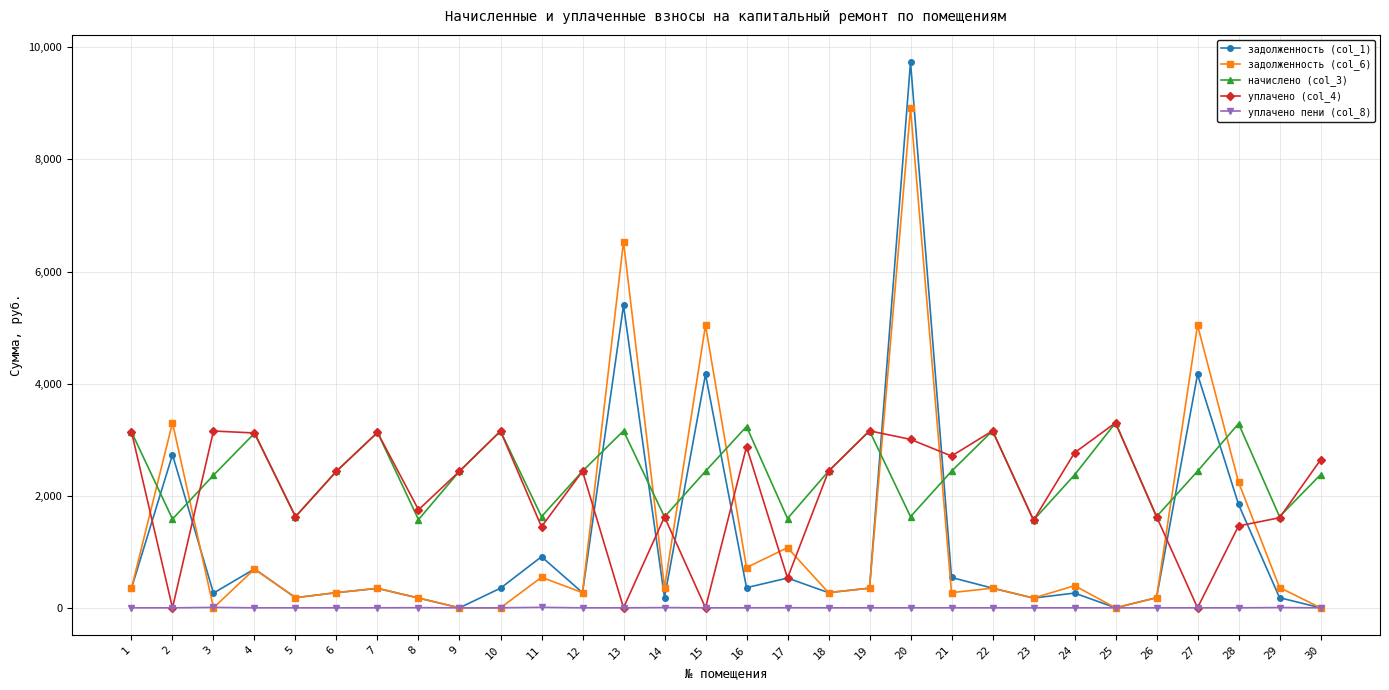

Which category has the highest value in the уплачено (col_4) series?

25